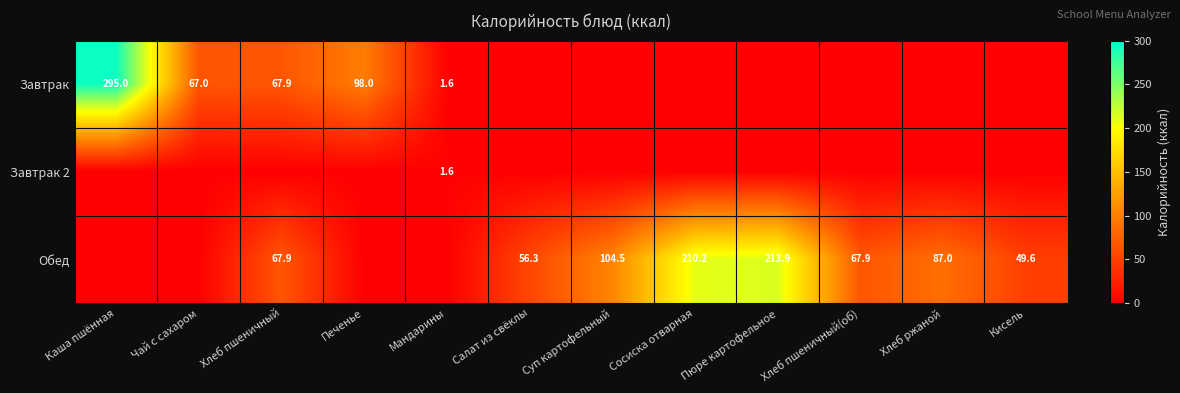

True or false: Обед has a value of 69.6 at Суп картофельный.

False